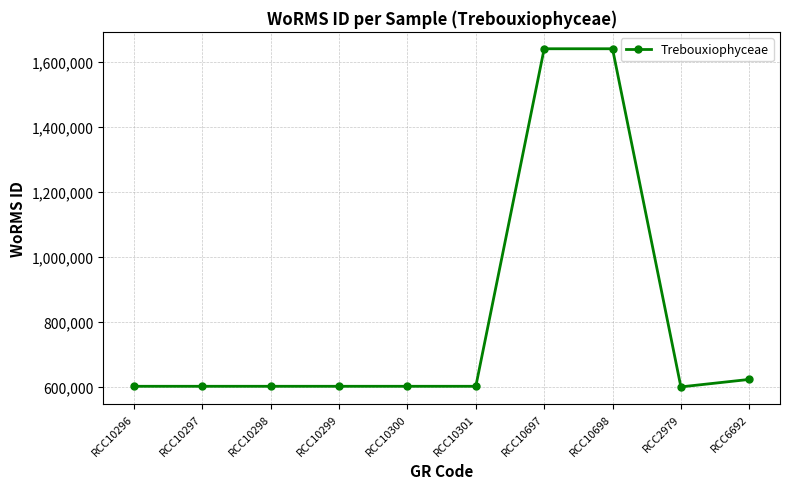

What is the value of the 8th point from the left?

1639518